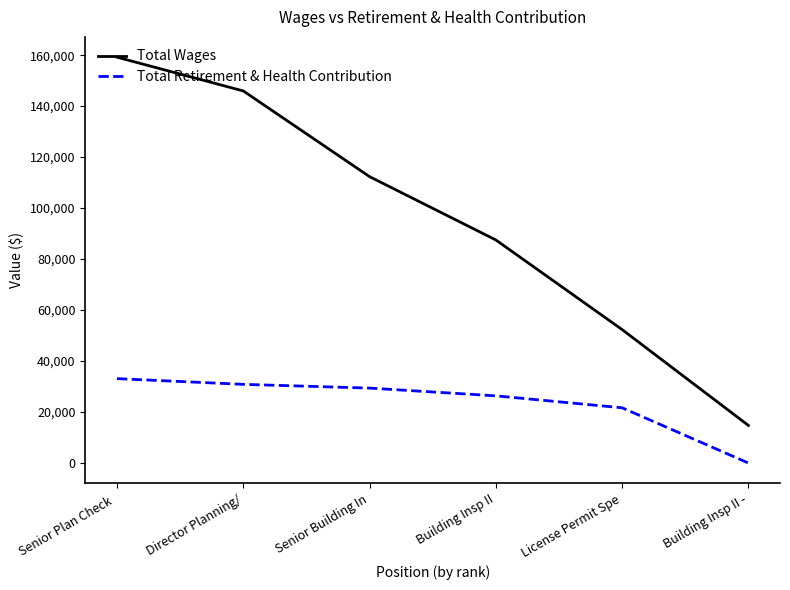

Which category has the highest value in the Total Wages series?

Senior Plan Check 